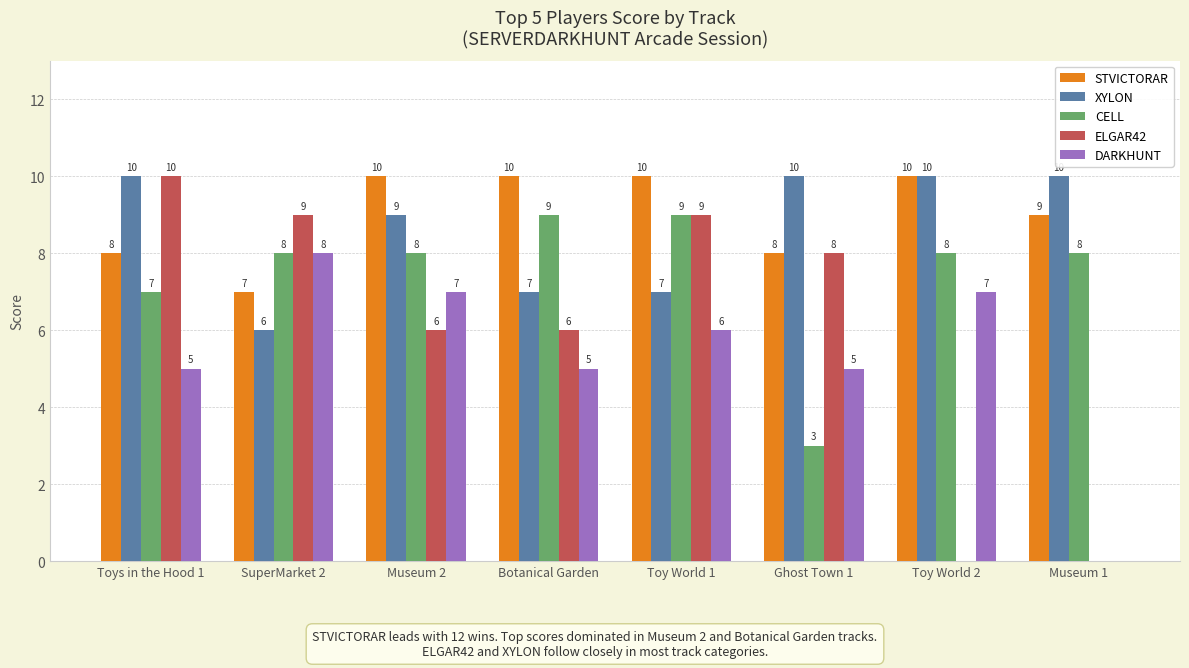

Reading left to right, extract all data points from this chart.

STVICTORAR: Toys in the Hood 1=8	SuperMarket 2=7	Museum 2=10	Botanical Garden=10	Toy World 1=10	Ghost Town 1=8	Toy World 2=10	Museum 1=9
XYLON: Toys in the Hood 1=10	SuperMarket 2=6	Museum 2=9	Botanical Garden=7	Toy World 1=7	Ghost Town 1=10	Toy World 2=10	Museum 1=10
CELL: Toys in the Hood 1=7	SuperMarket 2=8	Museum 2=8	Botanical Garden=9	Toy World 1=9	Ghost Town 1=3	Toy World 2=8	Museum 1=8
ELGAR42: Toys in the Hood 1=10	SuperMarket 2=9	Museum 2=6	Botanical Garden=6	Toy World 1=9	Ghost Town 1=8	Toy World 2=0	Museum 1=0
DARKHUNT: Toys in the Hood 1=5	SuperMarket 2=8	Museum 2=7	Botanical Garden=5	Toy World 1=6	Ghost Town 1=5	Toy World 2=7	Museum 1=0